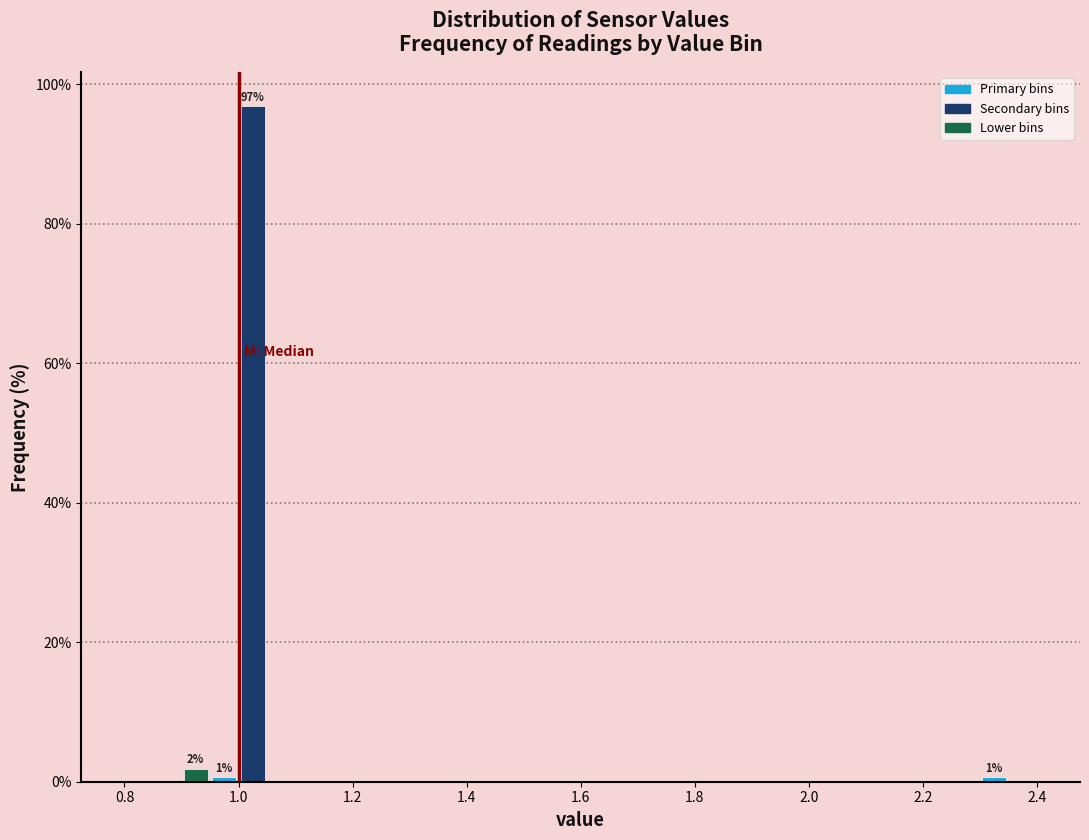

Around what value on the x-axis is the tallest bar? Give the approximate position of its centre, as read against the axis.

1.02